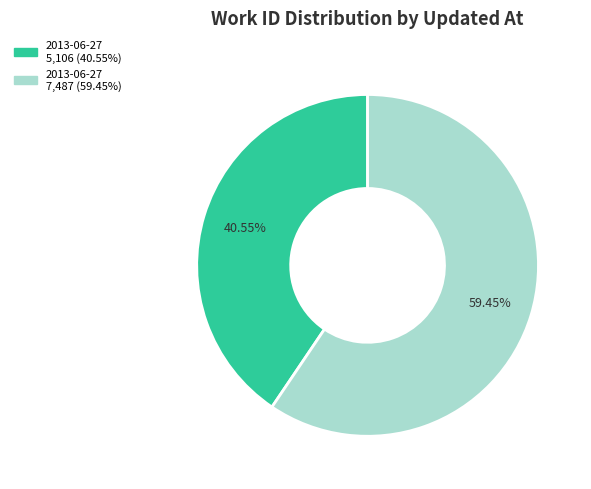

What is the majority slice?

2013-06-27 21:04:26 UTC